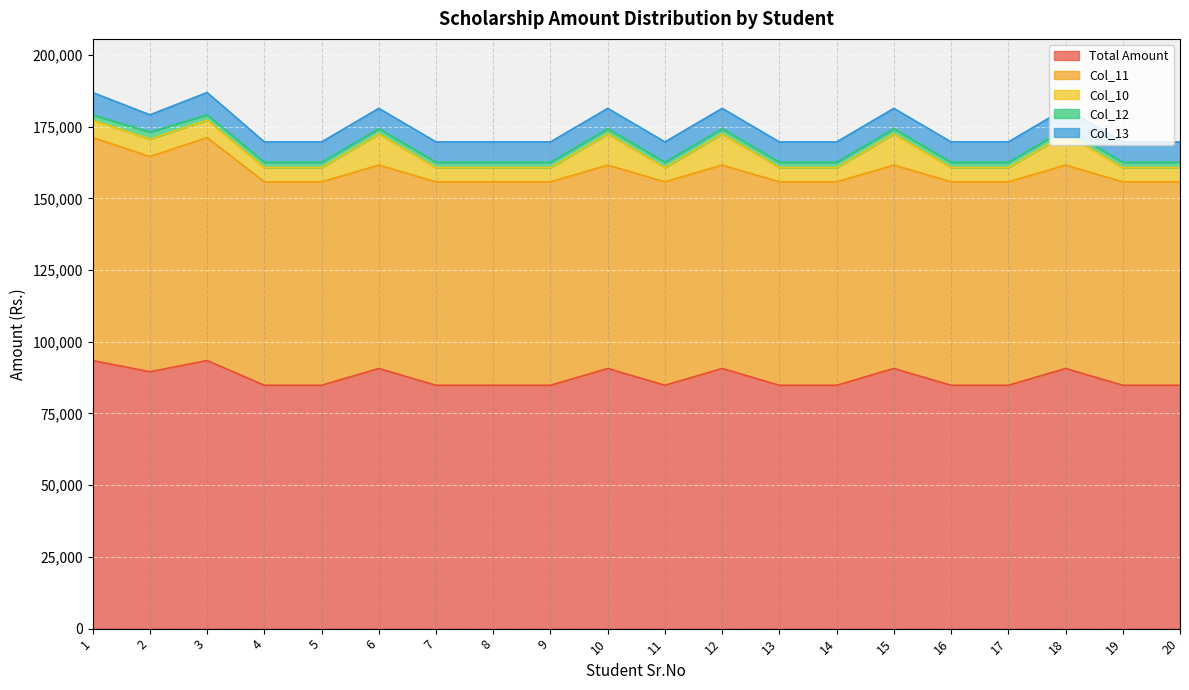

True or false: Col_13 and Total Amount cross at least once.

False